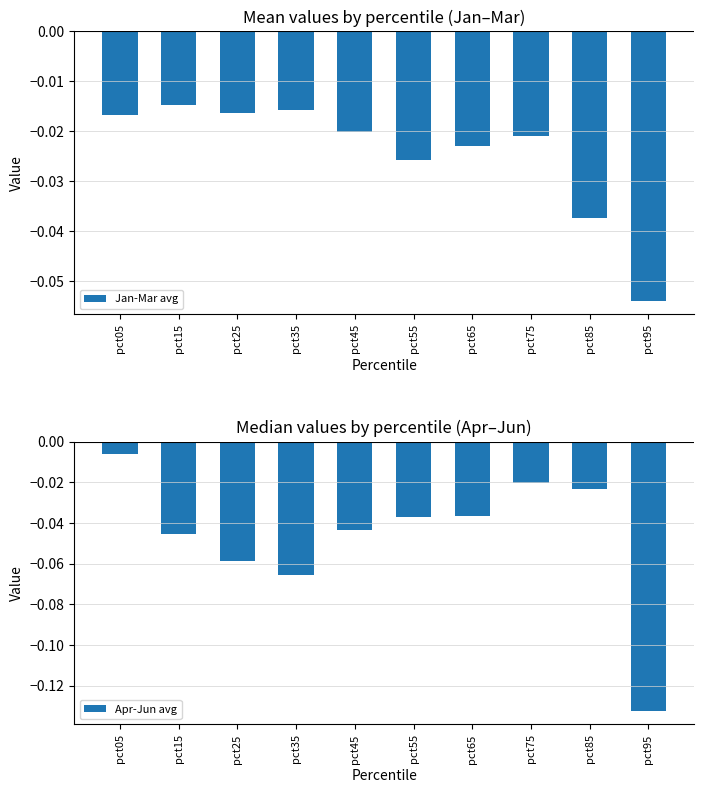

Which category has the highest value across all series?

pct05